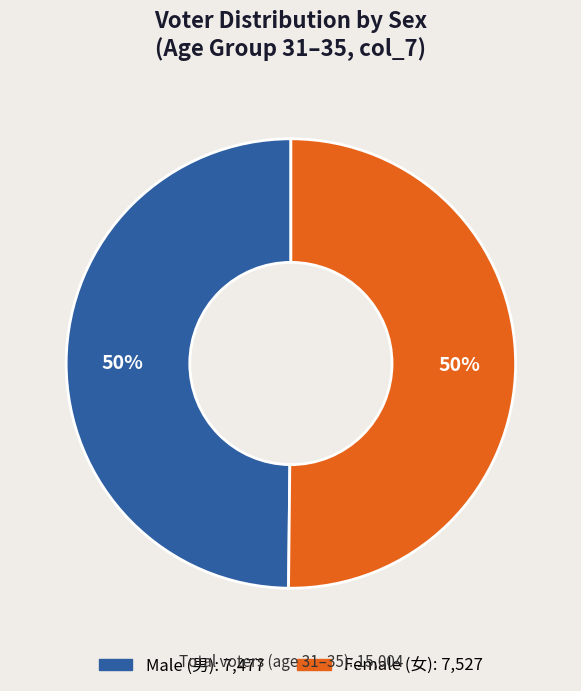

To the nearest percent, what is the average slice percentage?

50%